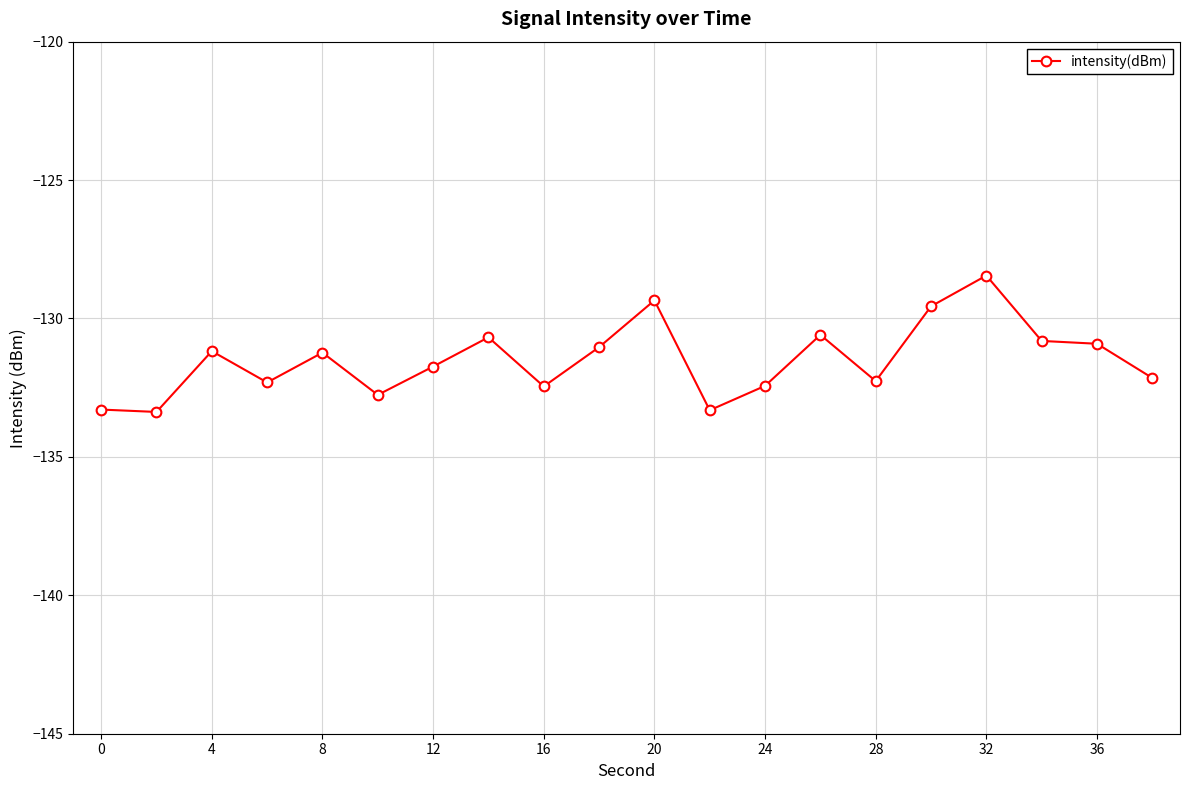

True or false: there are more than 2 points higher than both neighbors.

True